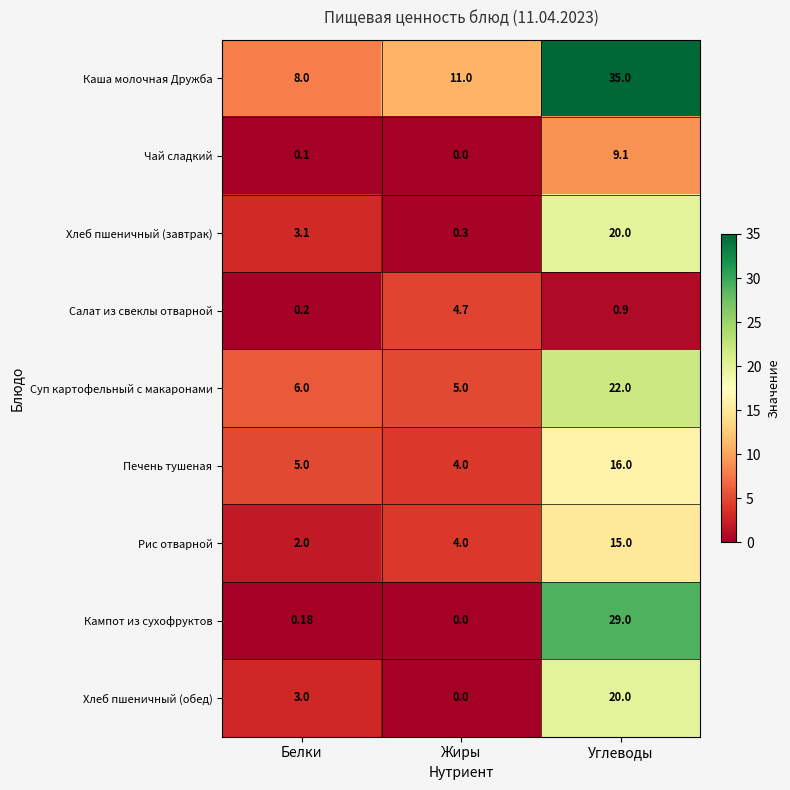

Where is Кампот из сухофруктов nearest to the value 14?

Белки